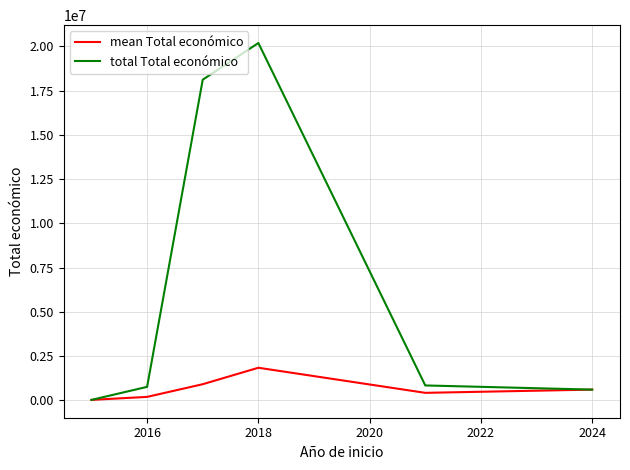

What is the maximum value for mean Total económico?

1835026